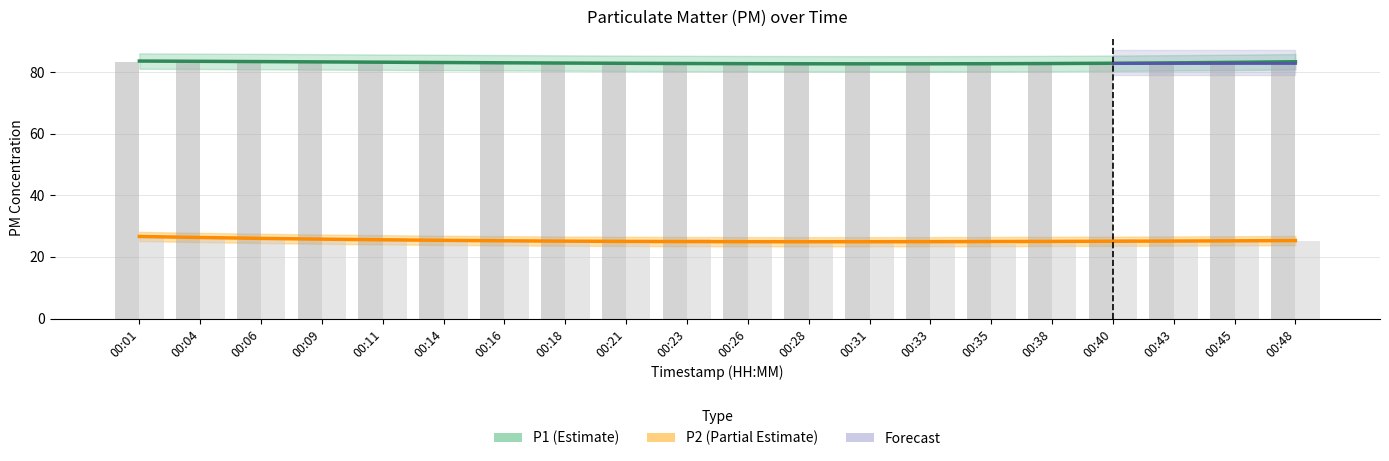

What is the sum of all P1 values?

1659.2